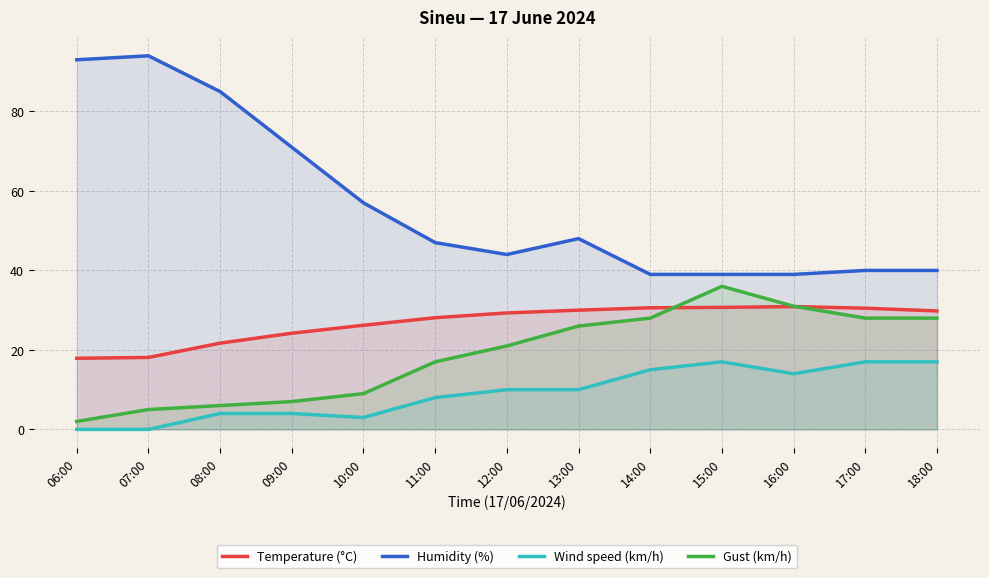

What is the label of the 3rd point from the right?

16:00